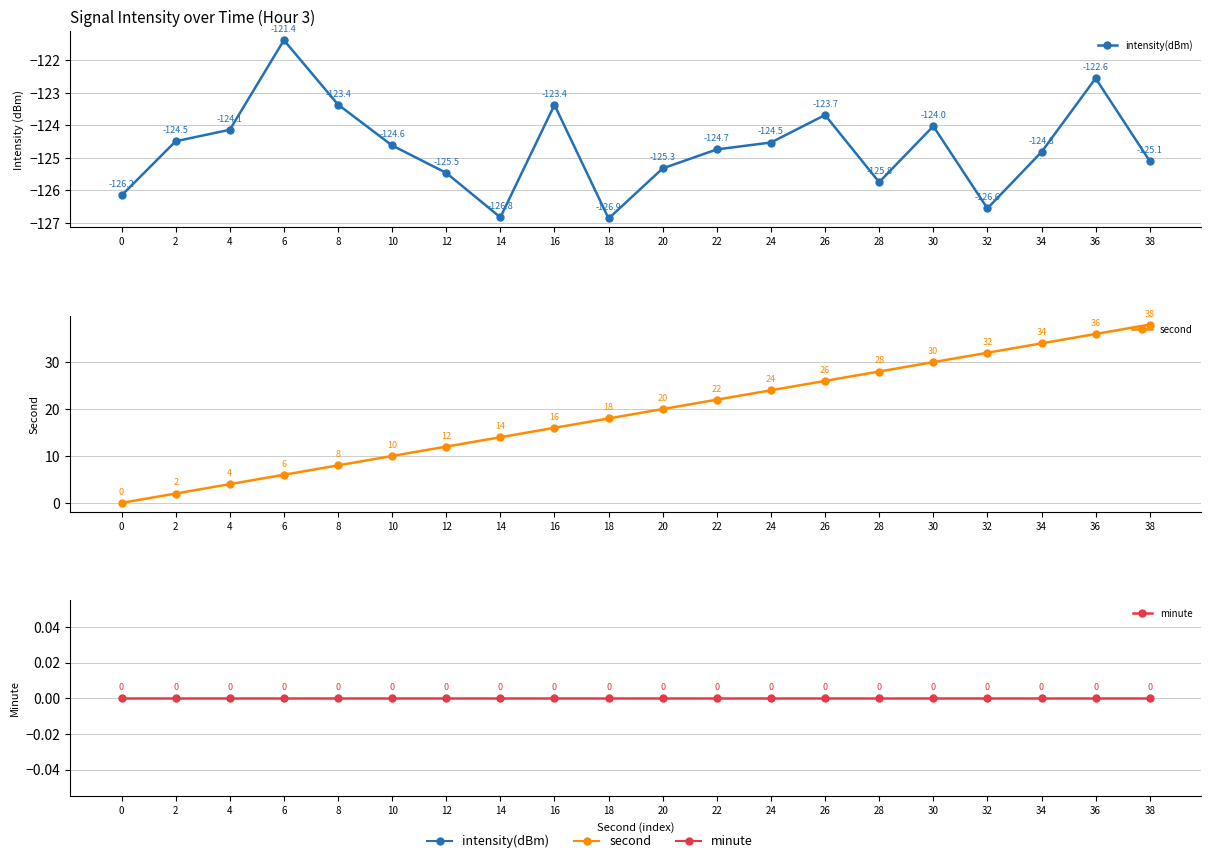

True or false: second has more than 2 interior local peaks.

False